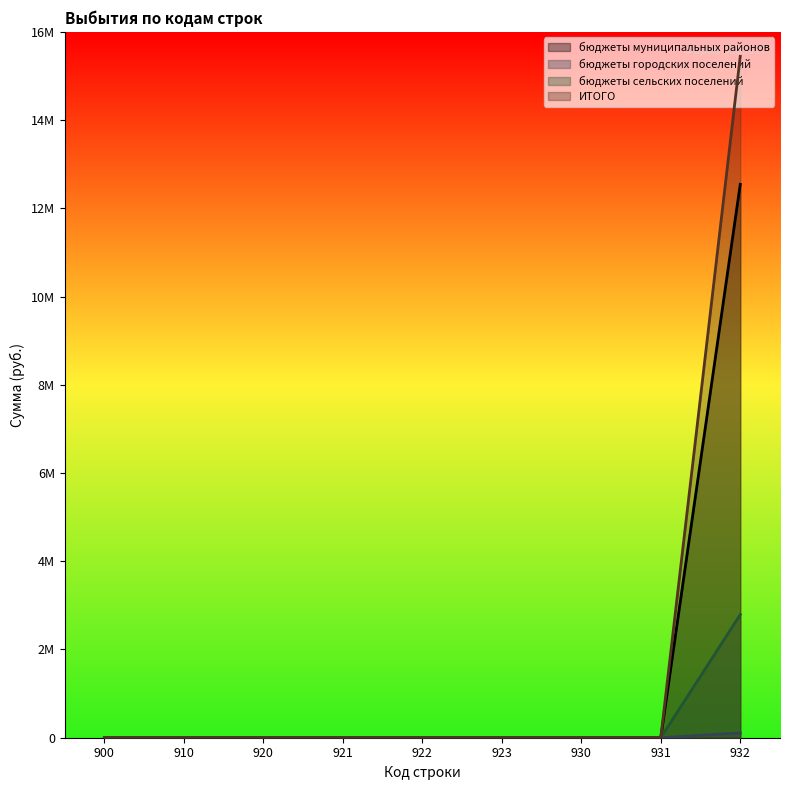

List the series in order of their overall mean, lowest first.

бюджеты сельских поселений, бюджеты муниципальных районов, бюджеты городских поселений, ИТОГО